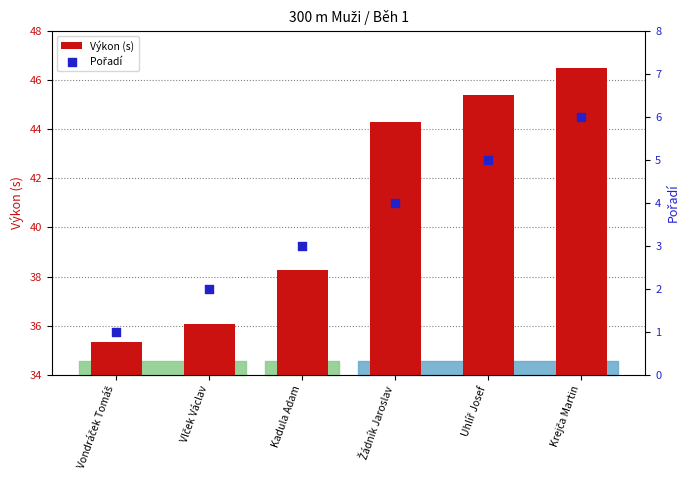

Which series has the widest spread of Y values?

Výkon (s)